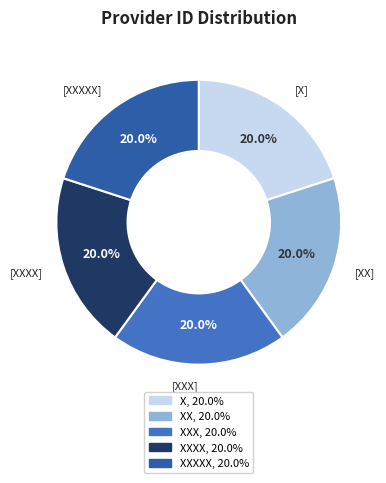

Is there any slice that represents more than half of the pie?

No